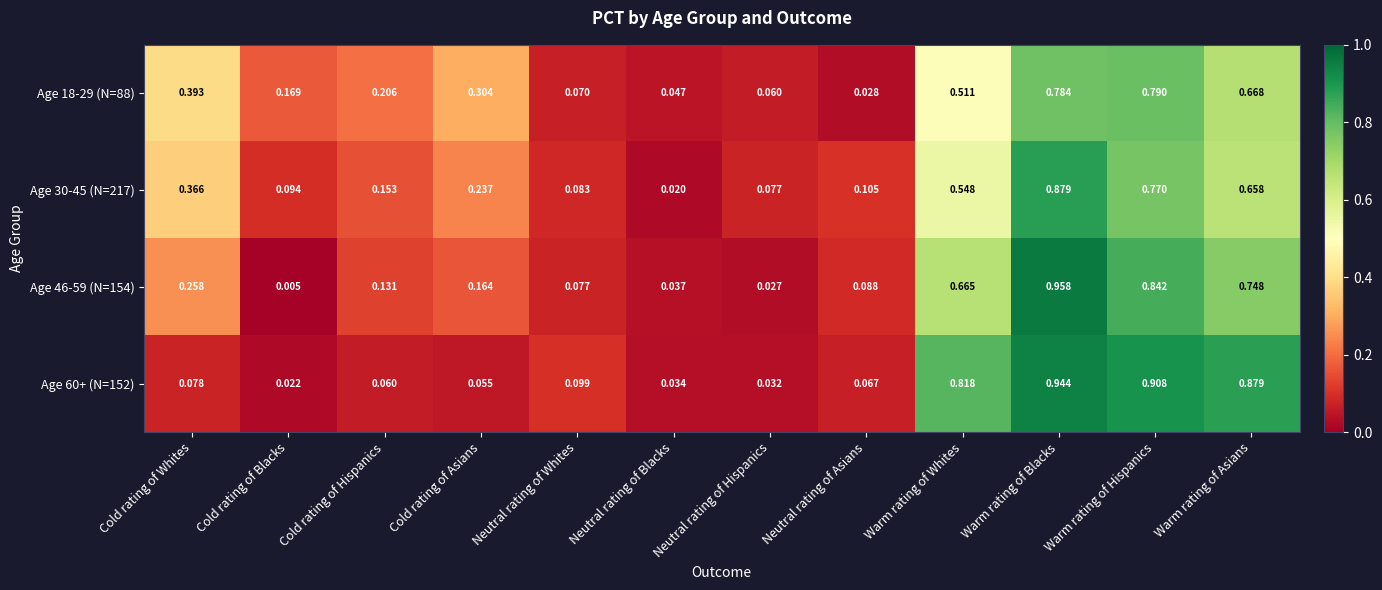

At which label does Age 46-59 (N=154) reach its peak?

Warm rating of Blacks